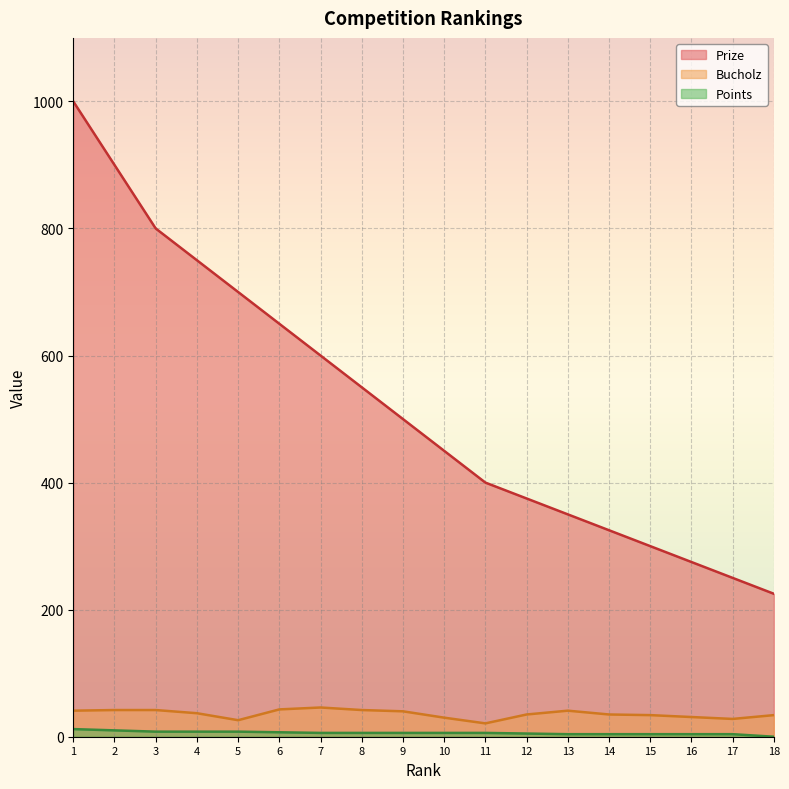

How many lines are shown in the chart?

3